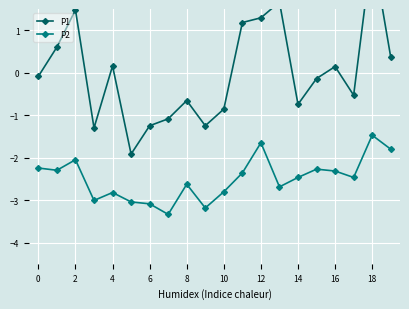

What is the maximum value for P2?

-1.5